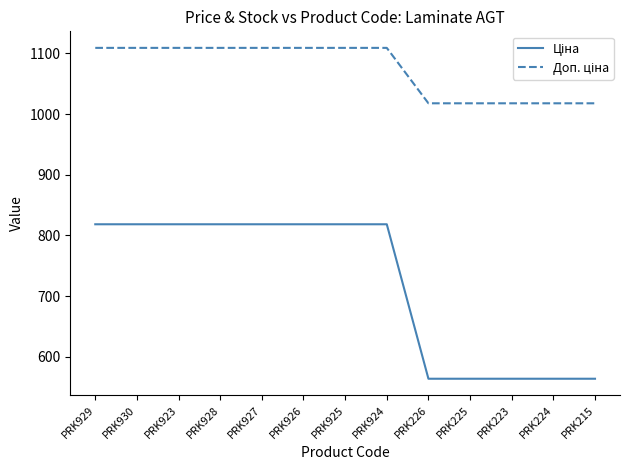

What is the total value across all series at PRK226?

1581.8